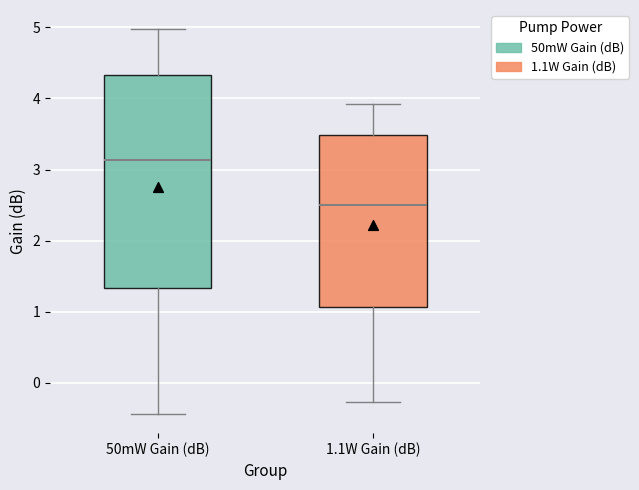

Where is the lower edge of the box for 1.1W Gain (dB) on the y-axis? The values are not printed on the chart, so give them approximately, as read against the axis.

1.1